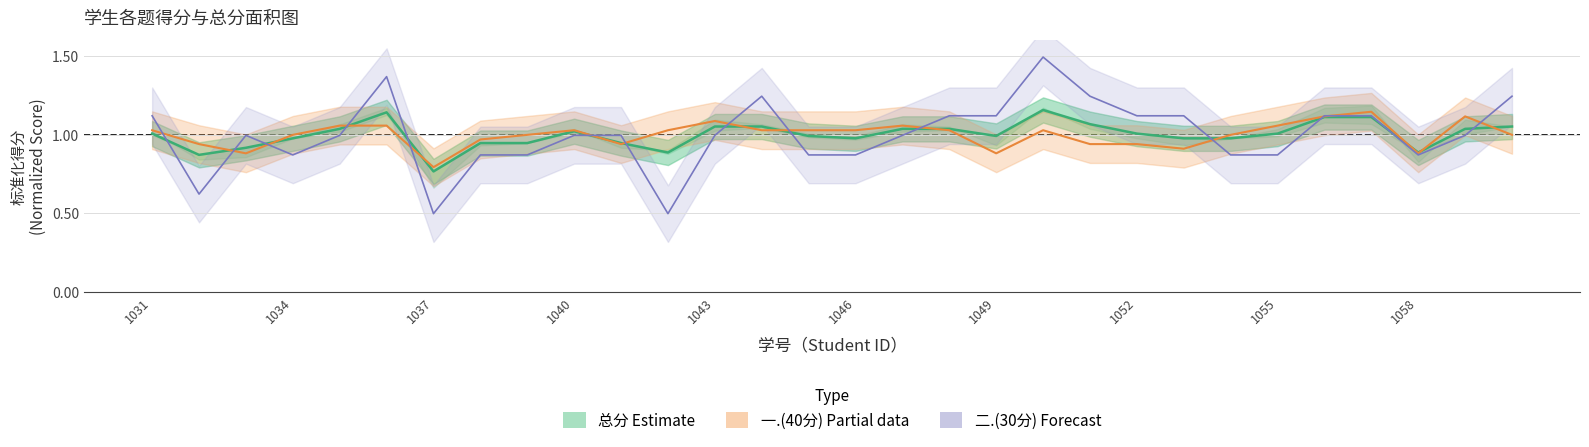

Count the number of data series in this chart.

3